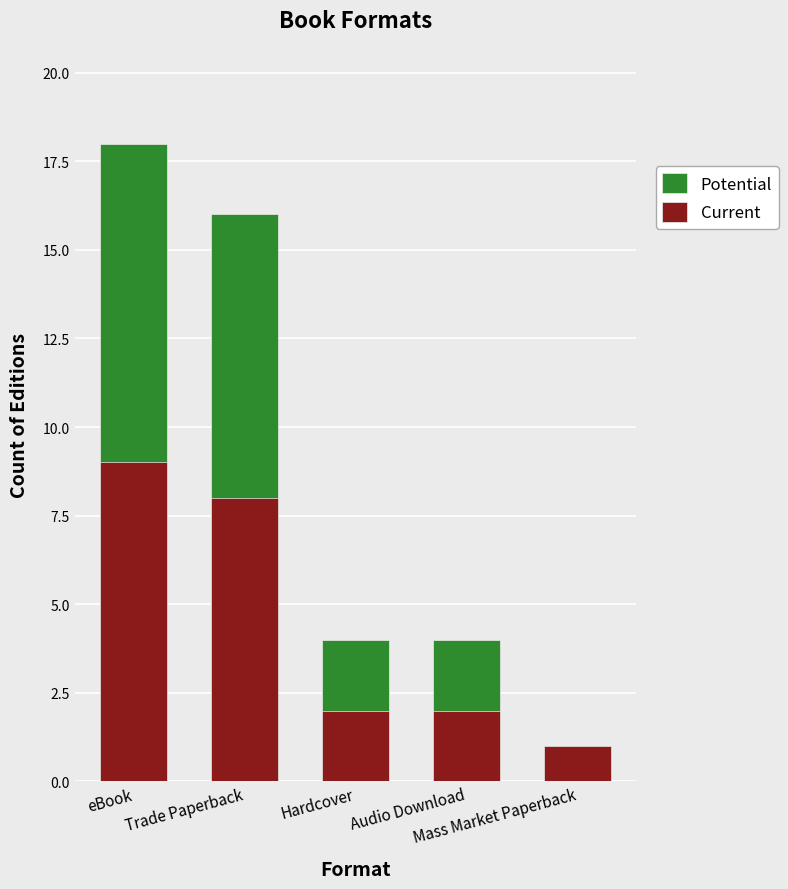

What is the minimum value for Potential?

1